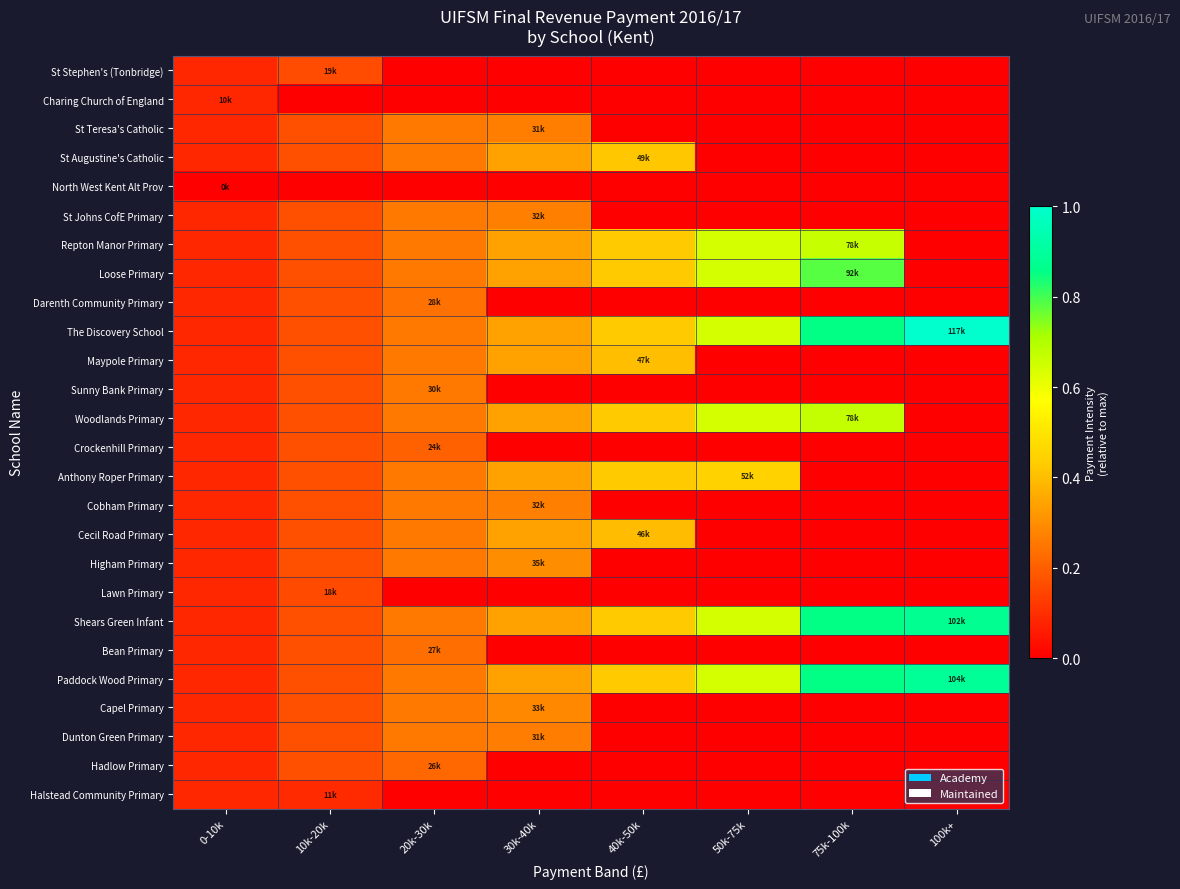

How many data points does each series have?

8